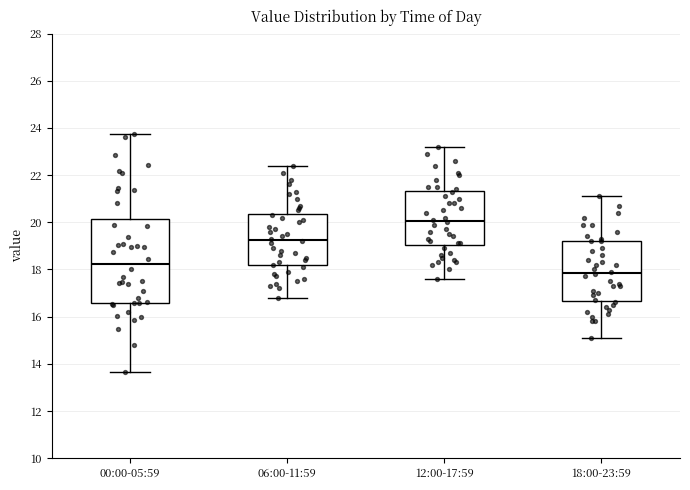

Where is the lower edge of the box for 12:00-17:59 on the y-axis? The values are not printed on the chart, so give them approximately, as read against the axis.

19.0